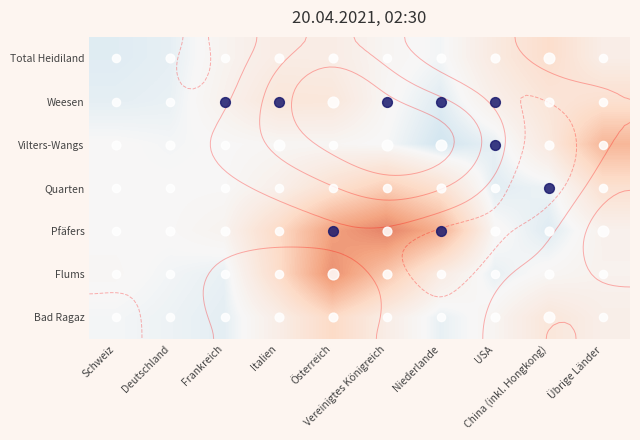

The value of Quarten at Italien is 0.2. True or false?

False